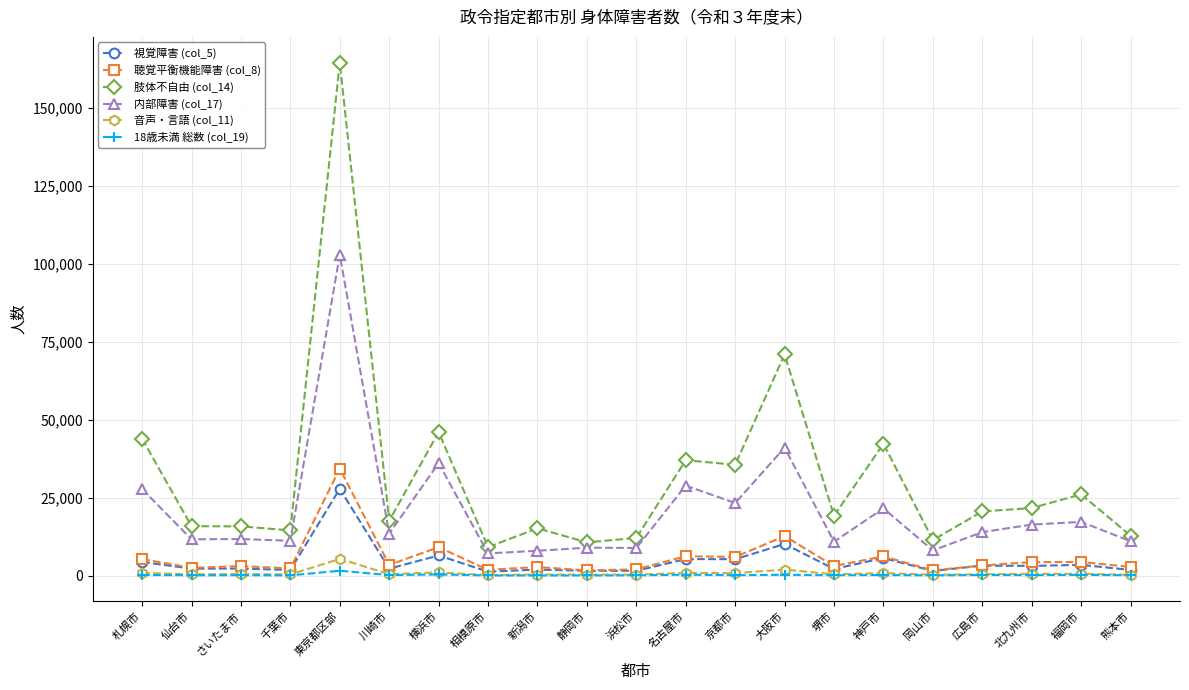

Is the value of 肢体不自由 (col_14) at 静岡市 greater than the value of 聴覚平衡機能障害 (col_8) at 熊本市?

Yes